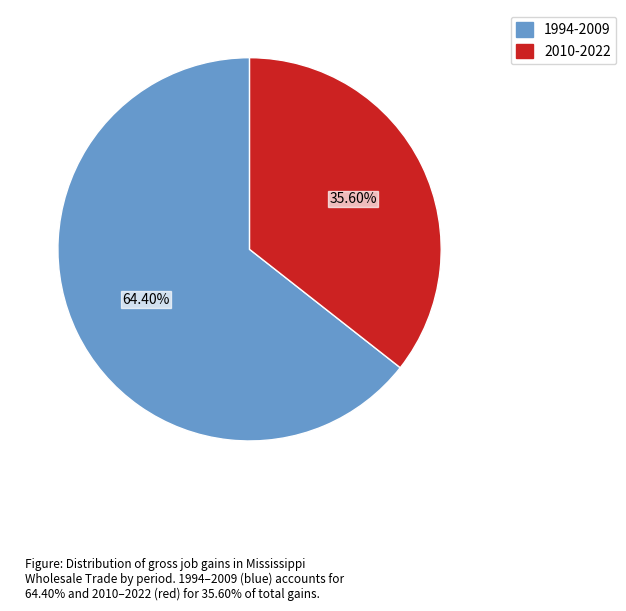

How many segments does this pie chart have?

2